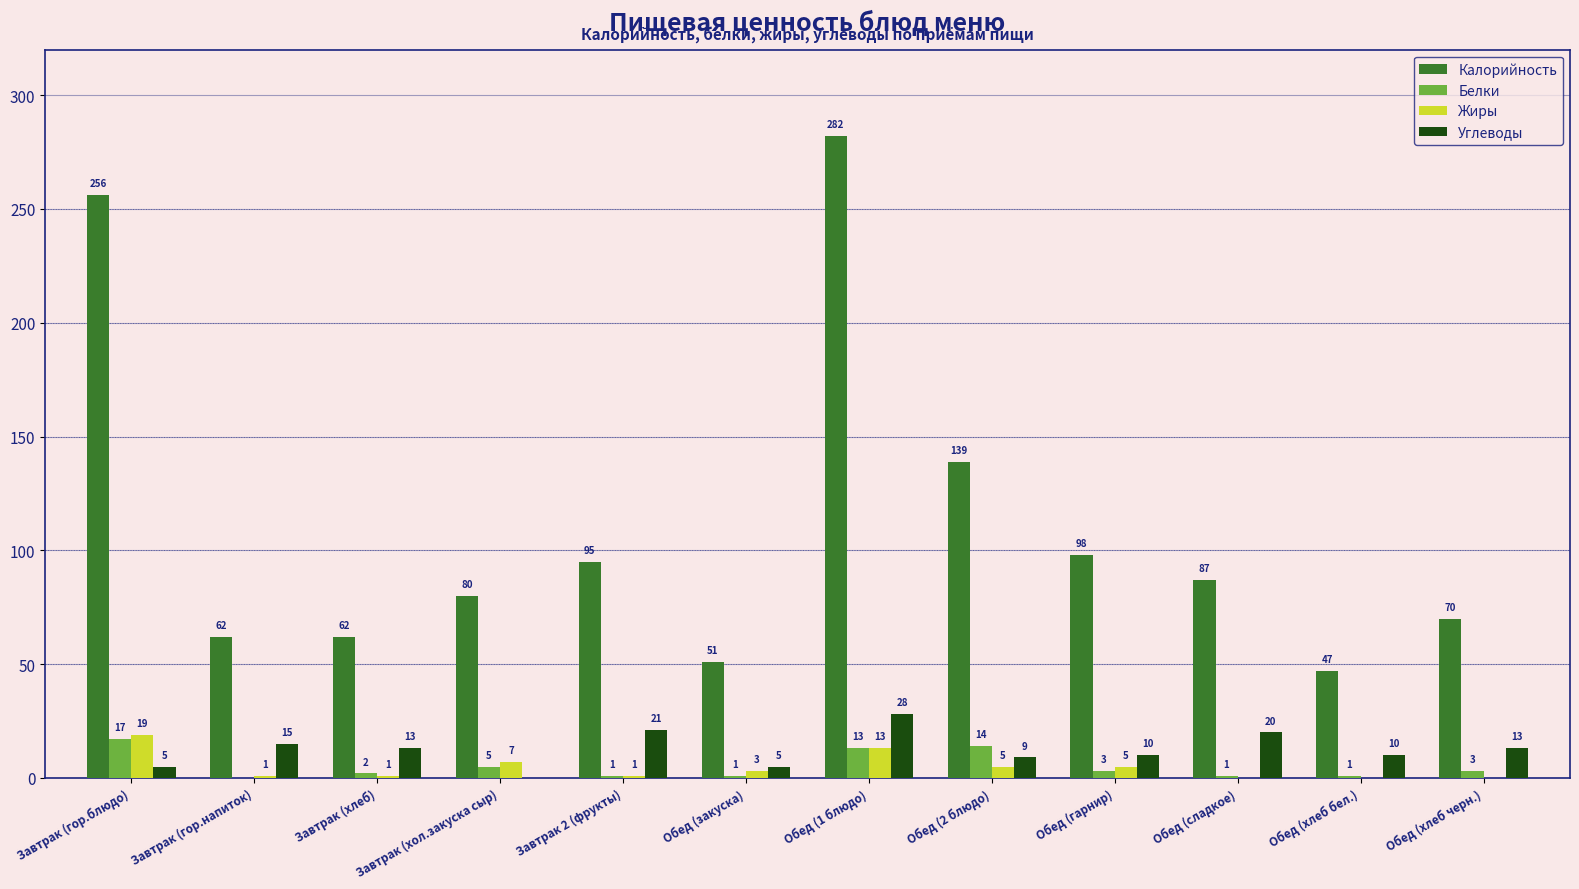

How many positive values does the Белки series have?

11